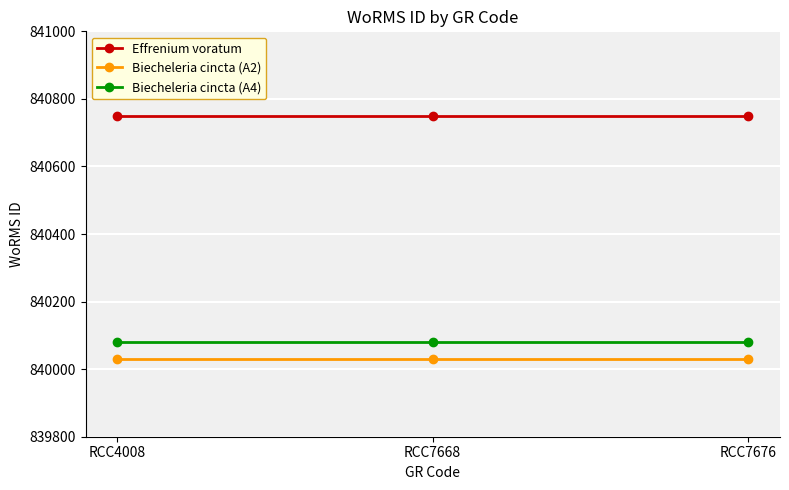

Count the number of categories in the chart.

3